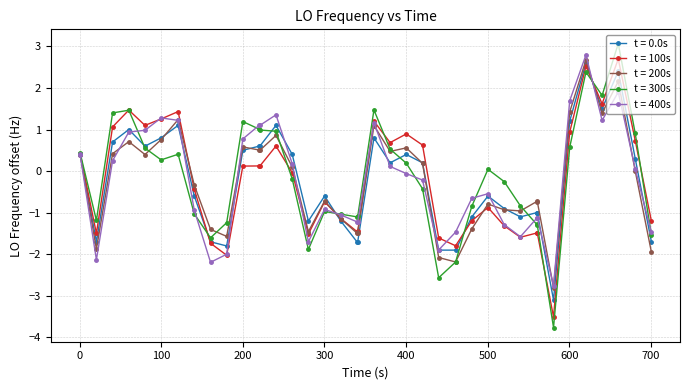

What is the value of the t = 300s point at the 18th from the left?

-1.0